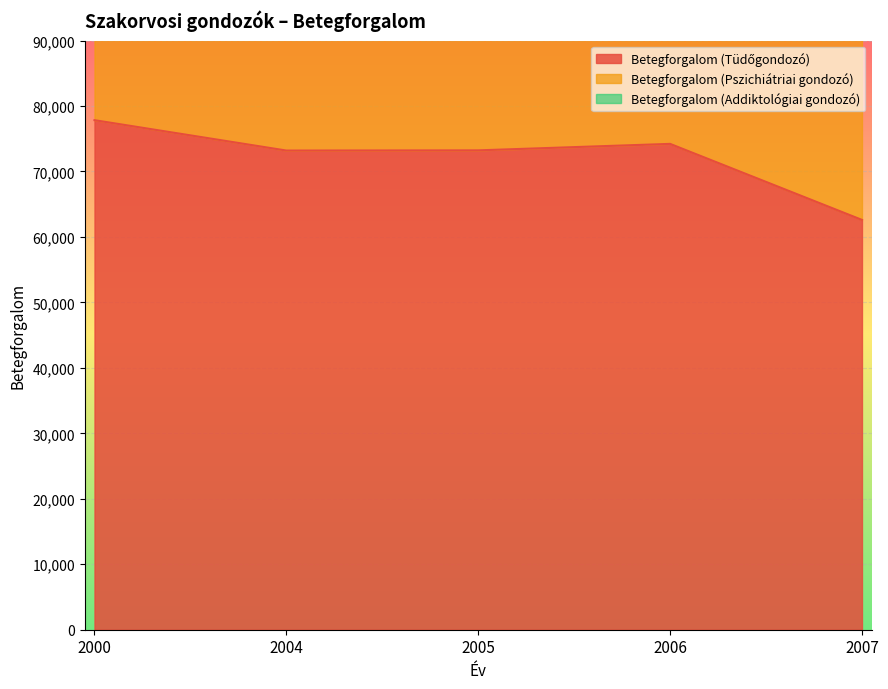

Reading right to left, extract all data points from this chart.

Betegforgalom (Tüdőgondozó): 62605	74220	73230	73201	77840
Betegforgalom (Pszichiátriai gondozó): 57317	70495	72062	66419	65366
Betegforgalom (Addiktológiai gondozó): 3052	5499	5736	8030	6011